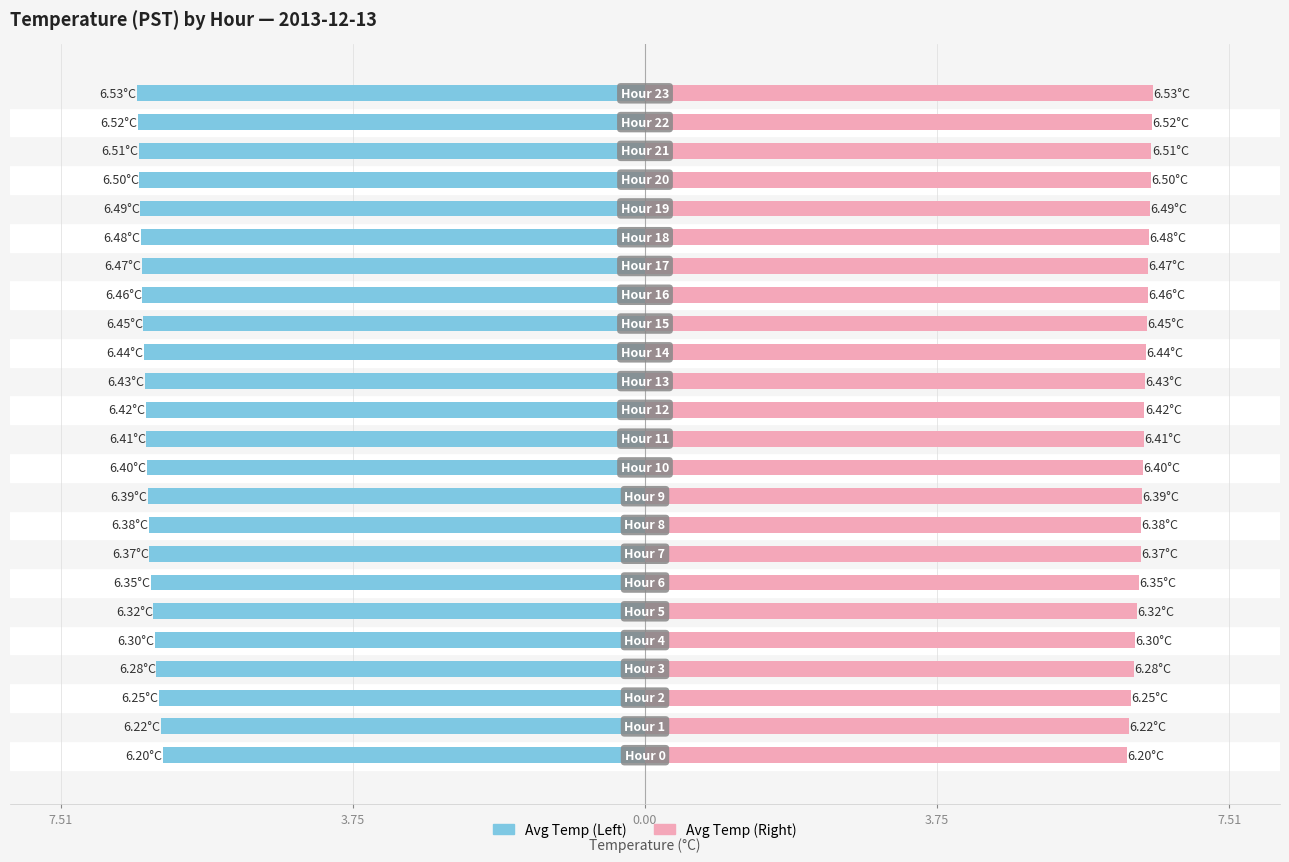

At 17, list the series in order from largest to smallest.

Avg Temp (Left), Avg Temp (Right)